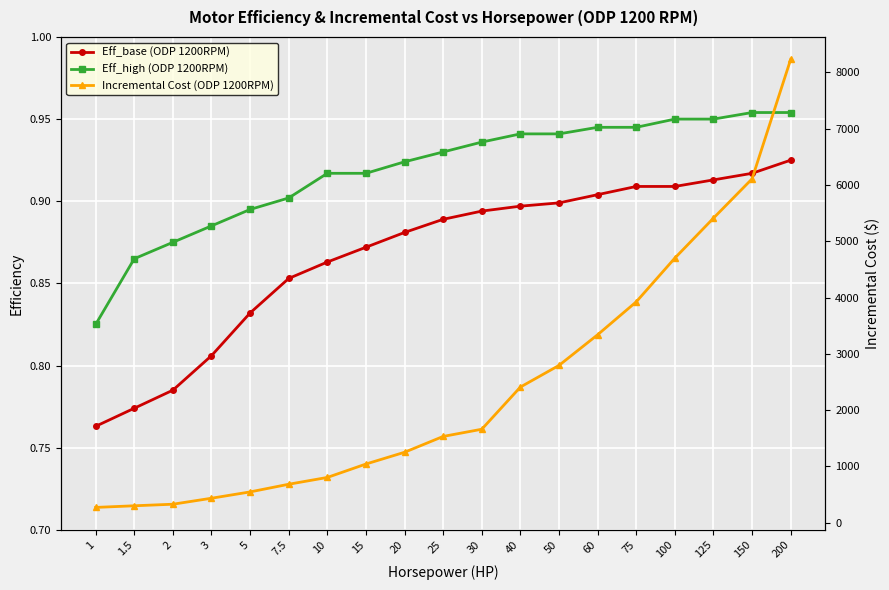

At which category does the chart reach its peak across all series?

200